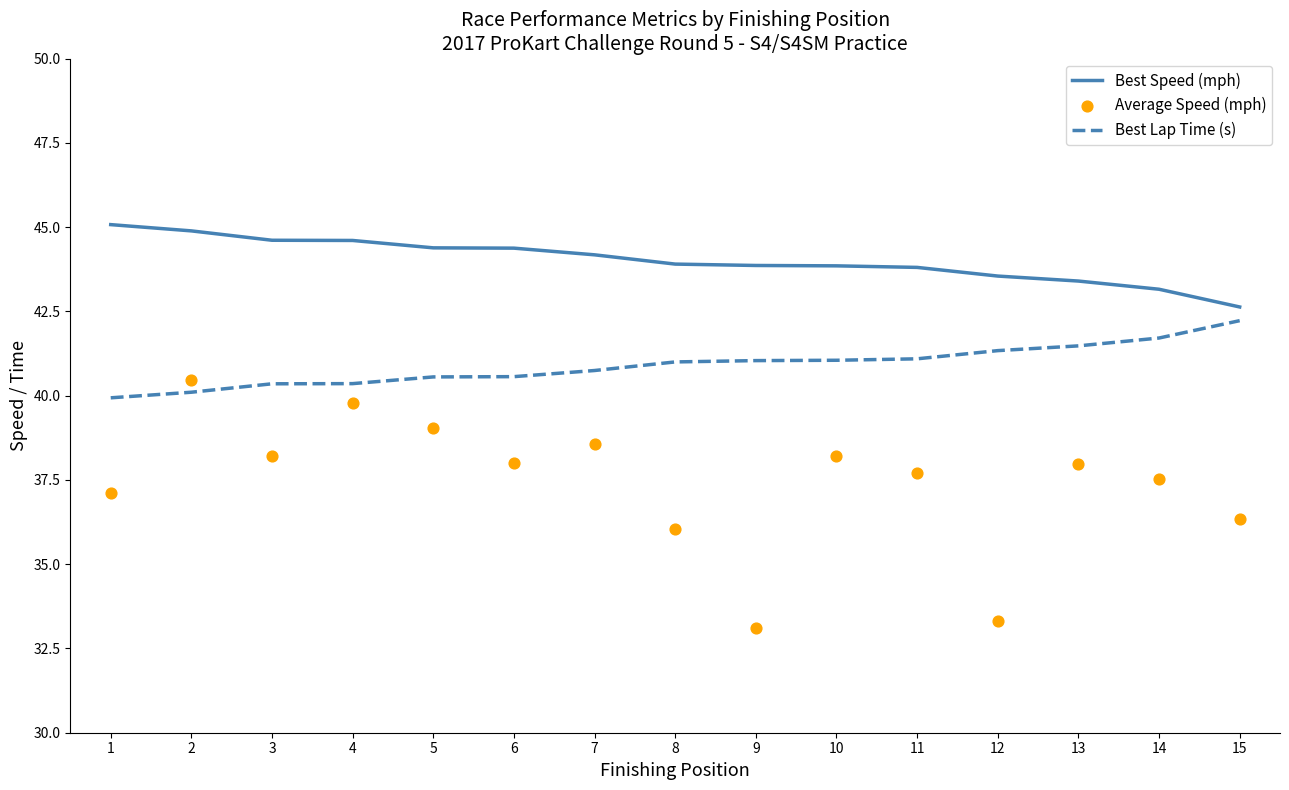

Is the value of Best Lap Time (s) at 12 greater than the value of Best Speed (mph) at 9?

No